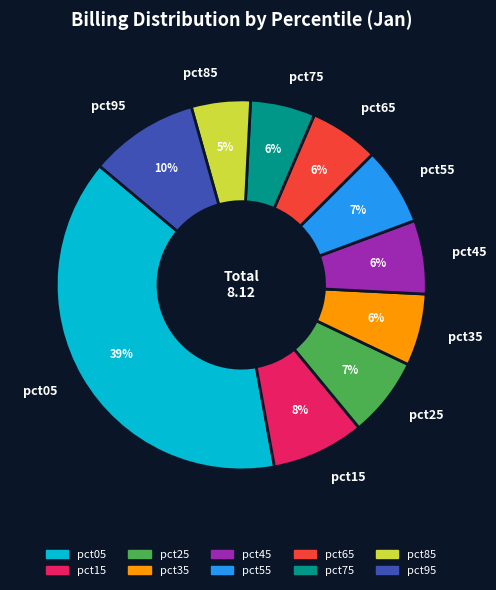

To the nearest percent, what percentage of the pie is pct45?

6%